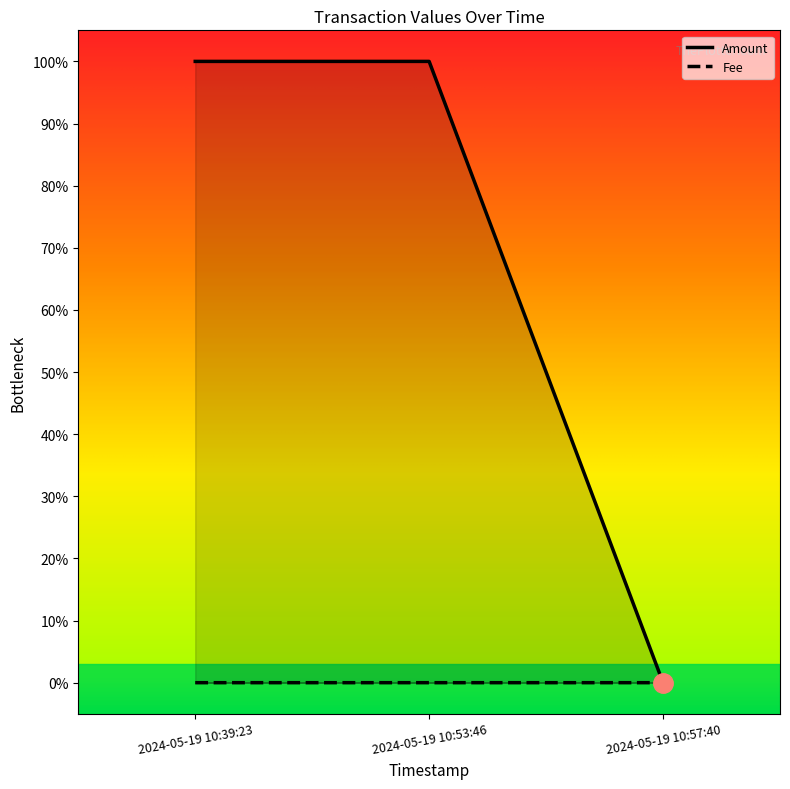

At which category does the chart reach its minimum across all series?

2024-05-19 10:57:40